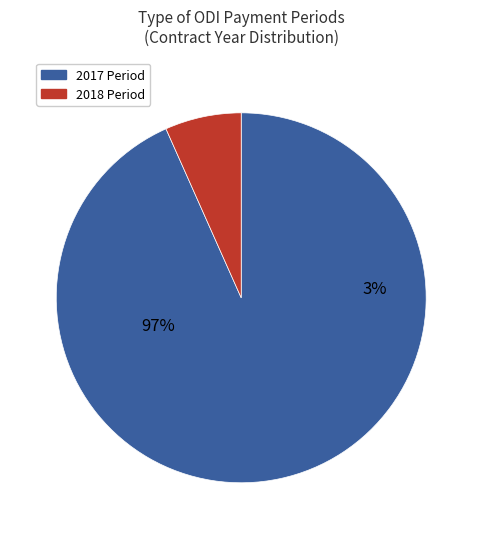

To the nearest percent, what percentage of the pie is 2017?

93%